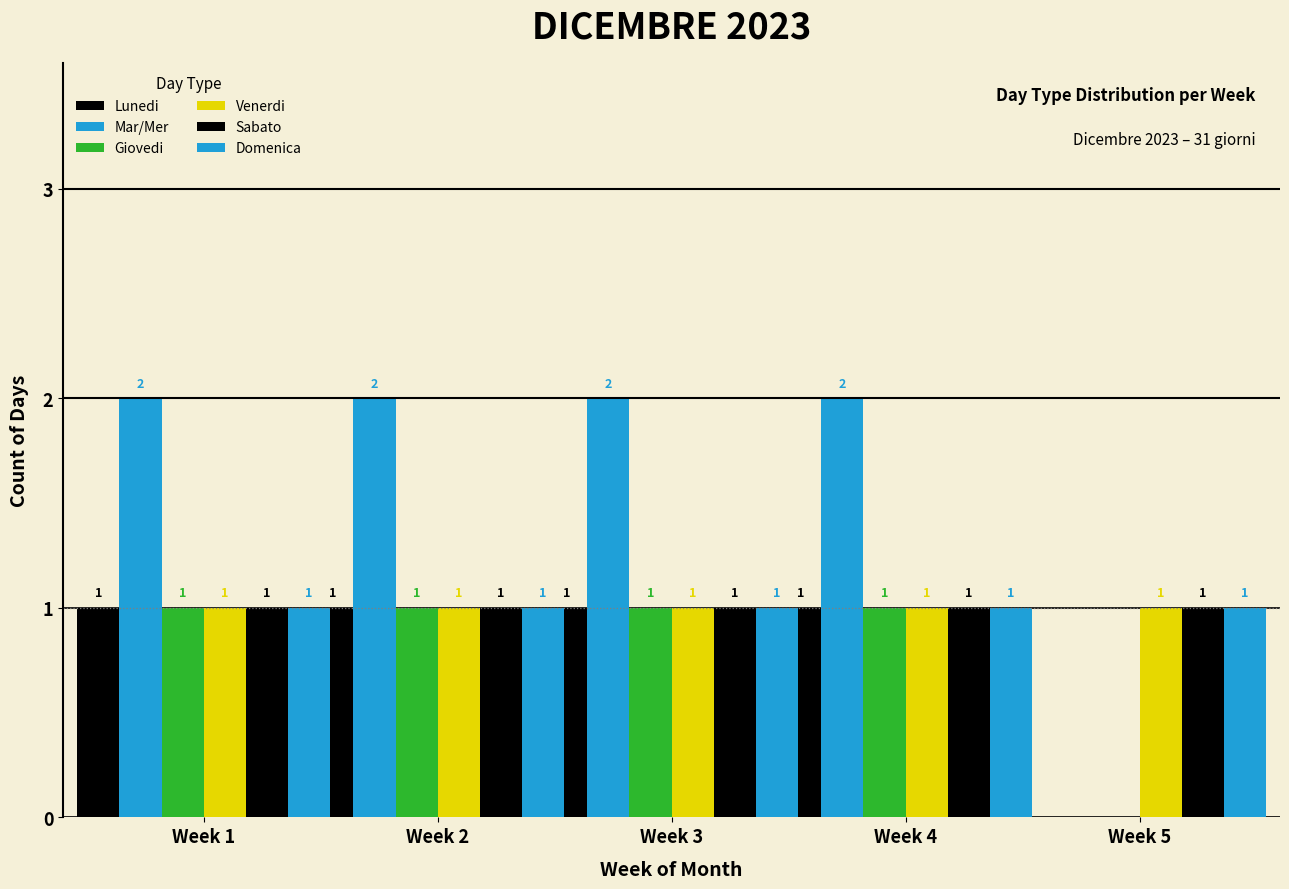

How many values in Giovedi are above zero?

4